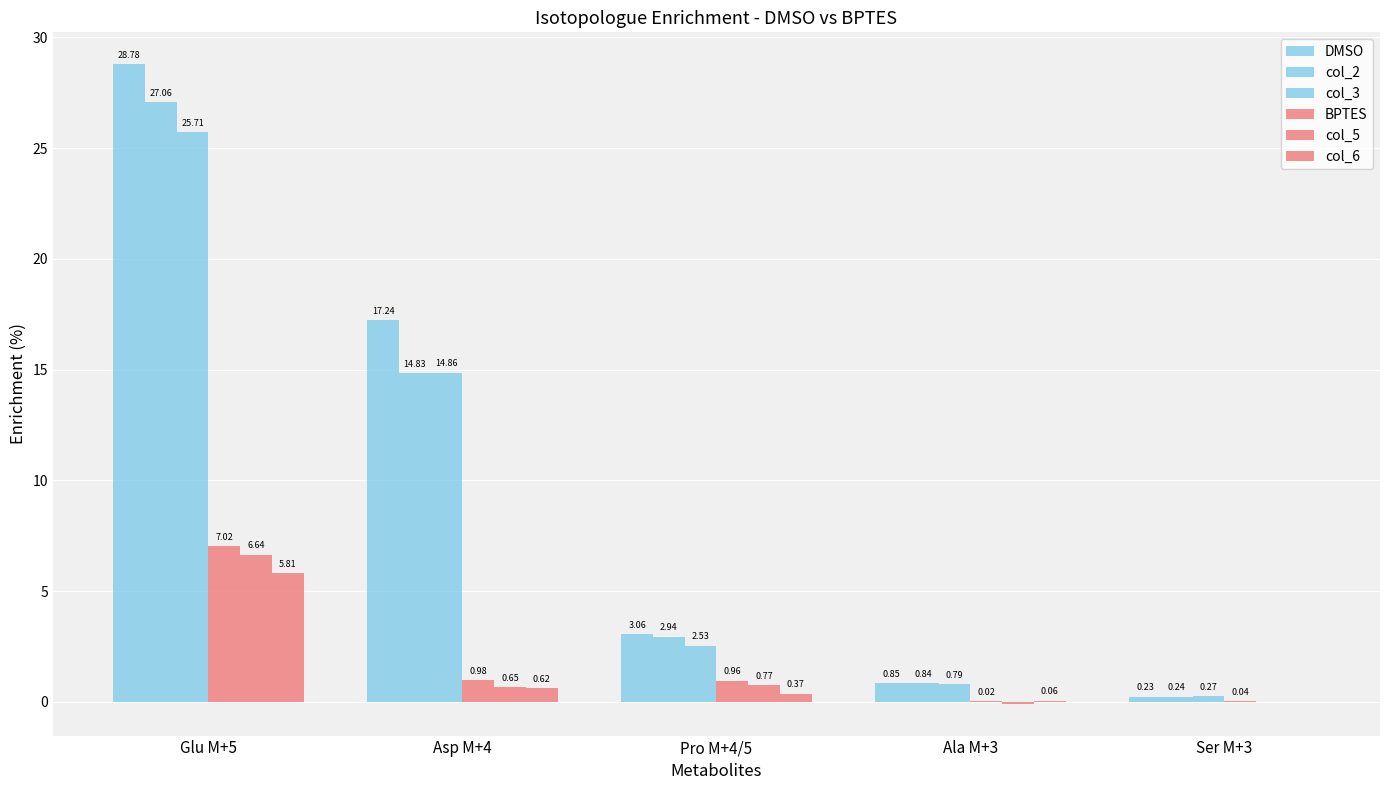

Is the value of col_6 at Asp M+4 greater than the value of col_5 at Ala M+3?

Yes